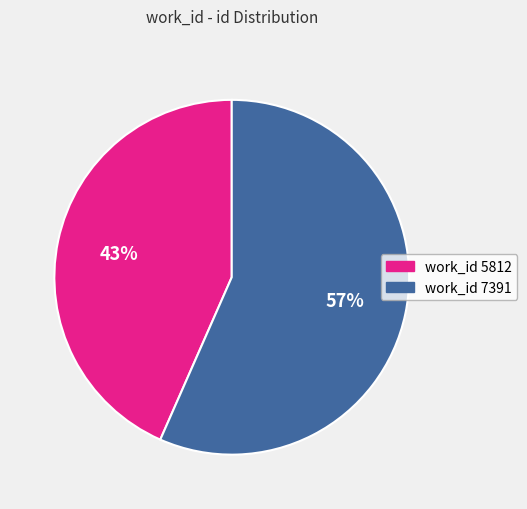

To the nearest percent, what is the average slice percentage?

50%